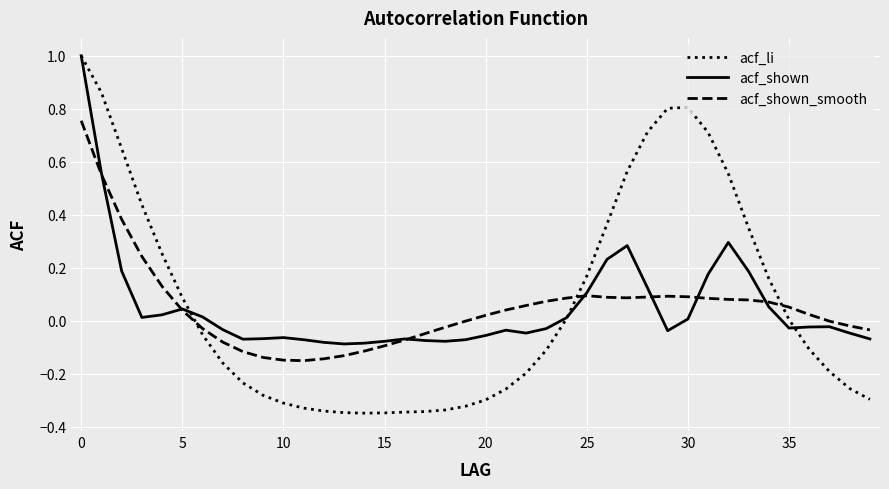

What is the maximum value shown in the chart?

1.0